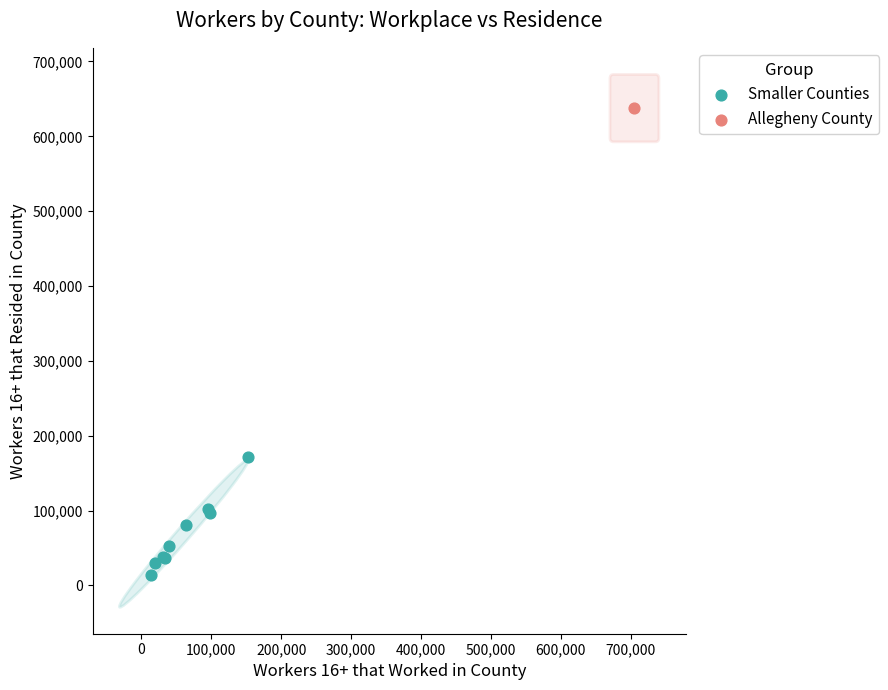

What are all the series names shown in the legend?

Smaller Counties, Allegheny County